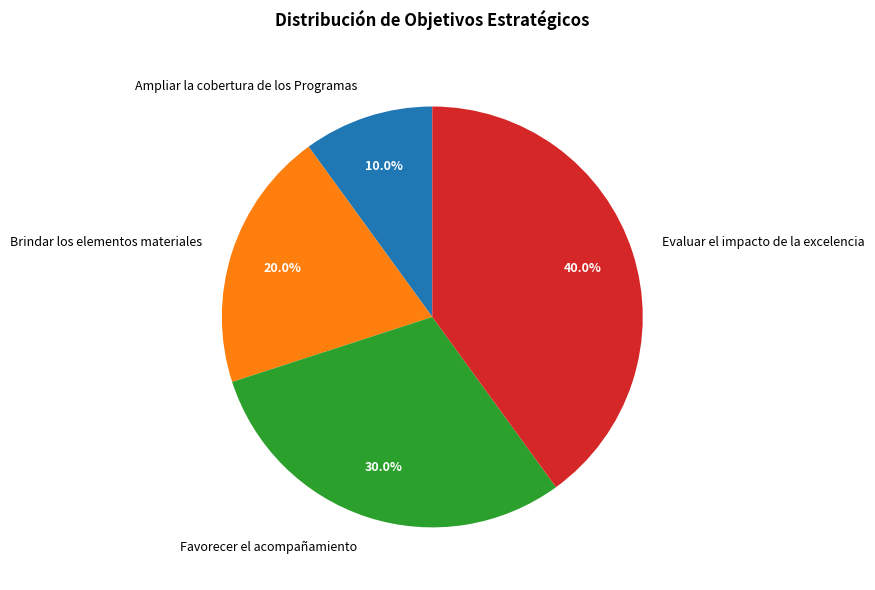

Is there any slice that represents more than half of the pie?

No